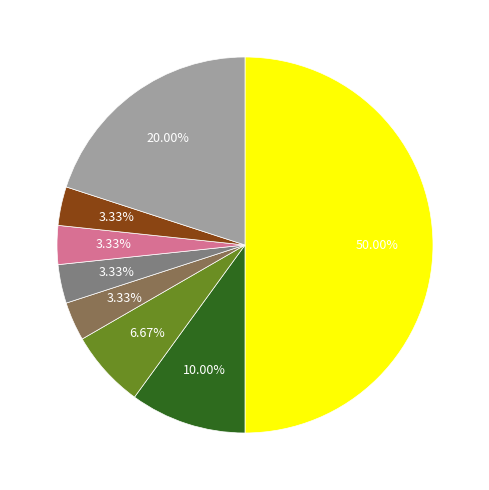

How many segments does this pie chart have?

8